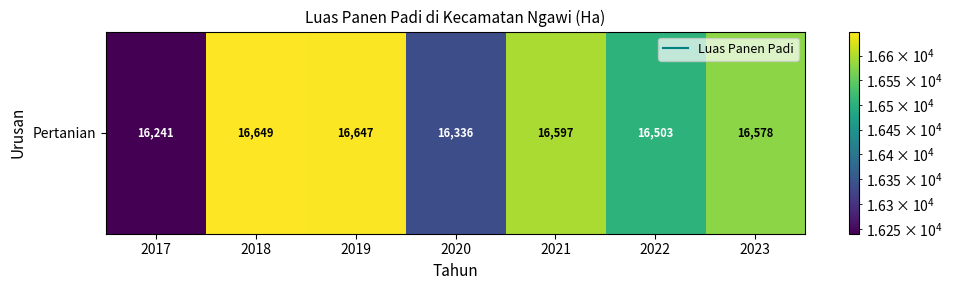

How many data points does each series have?

7